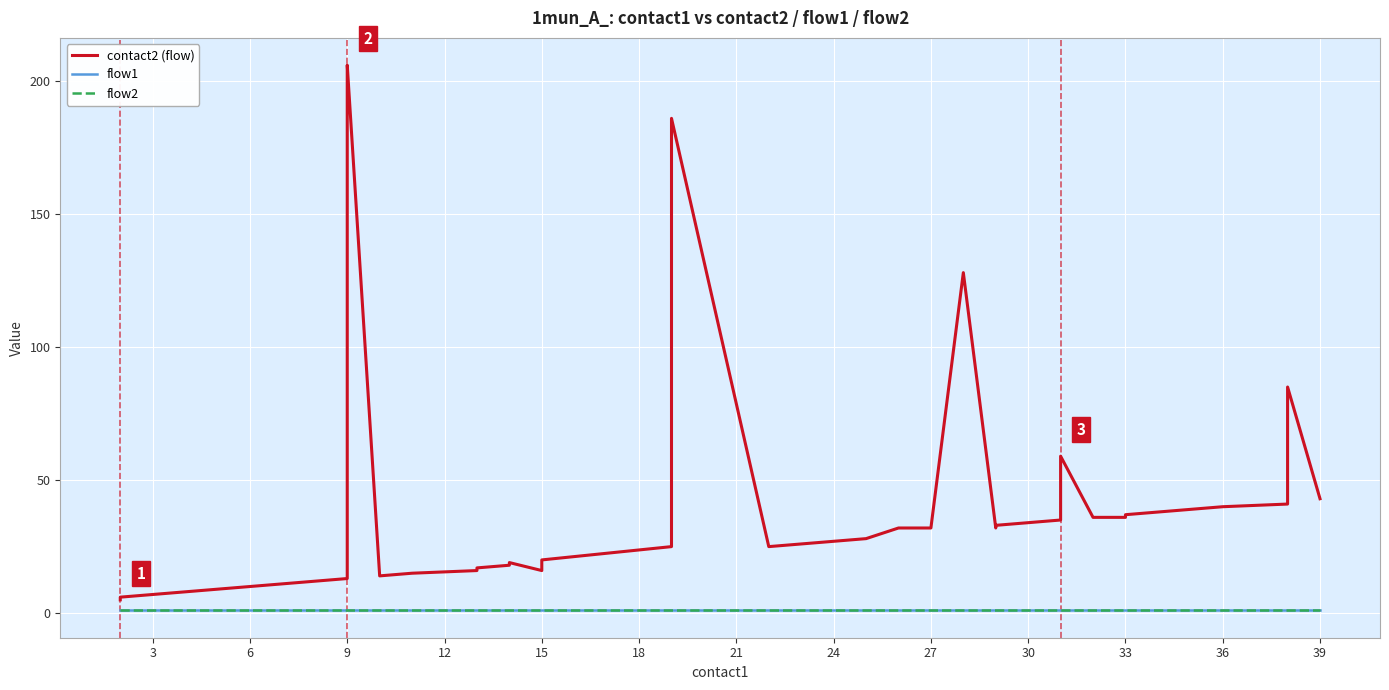

What are all the series names shown in the legend?

contact2 (flow), flow1, flow2